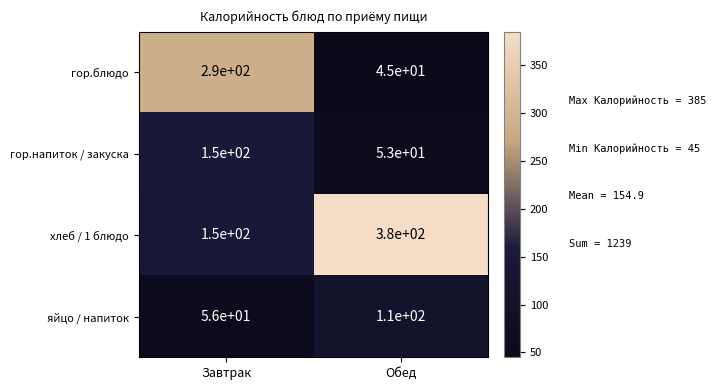

What is the difference between the maximum and minimum values in the хлеб / 1 блюдо series?

230